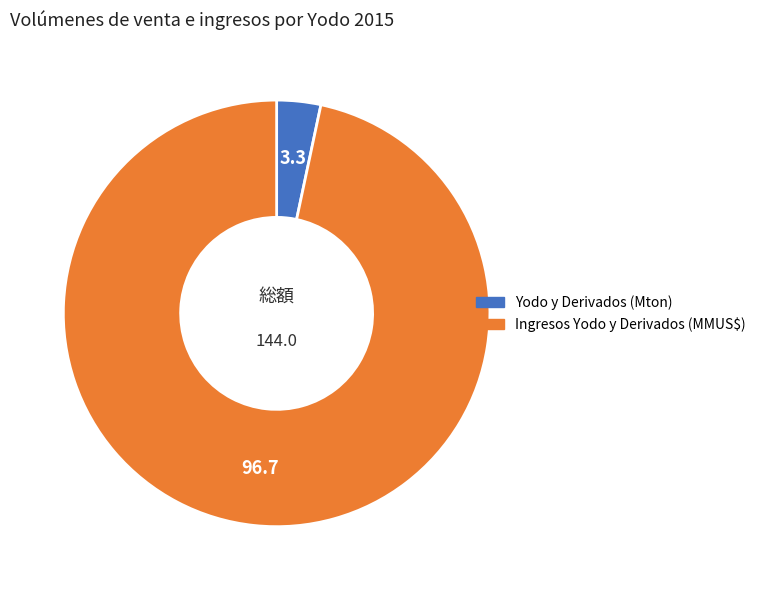

Rank the categories by value from lowest to highest.

Yodo y Derivados (Mton), Ingresos Yodo y Derivados (MMUS$)